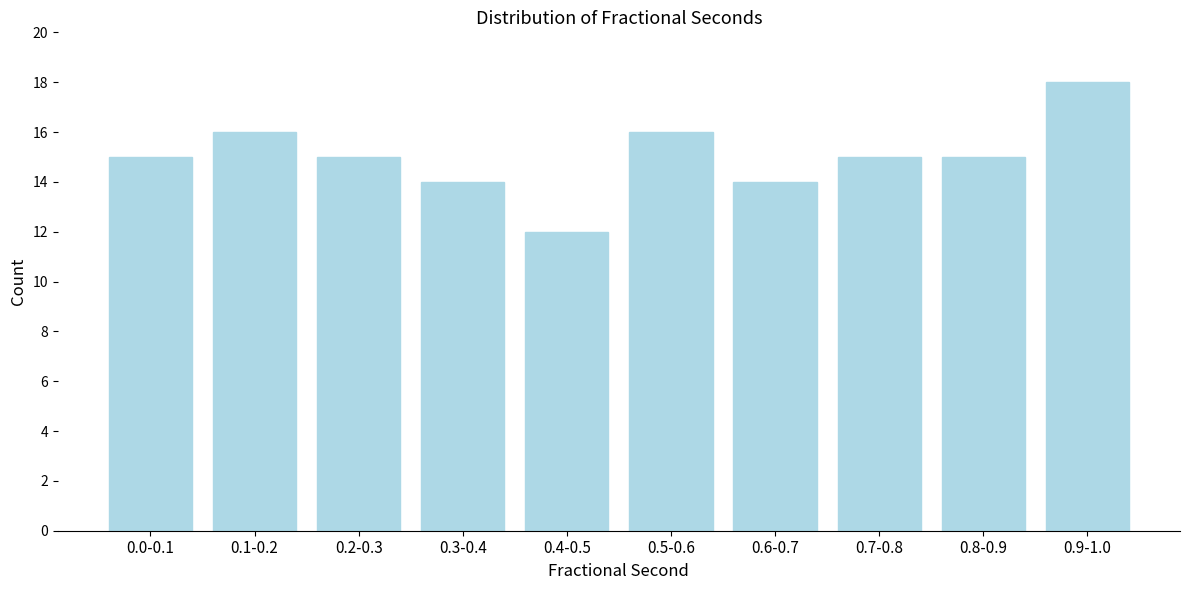

Reading left to right, transcribe all the data shown in this chart.

15	16	15	14	12	16	14	15	15	18